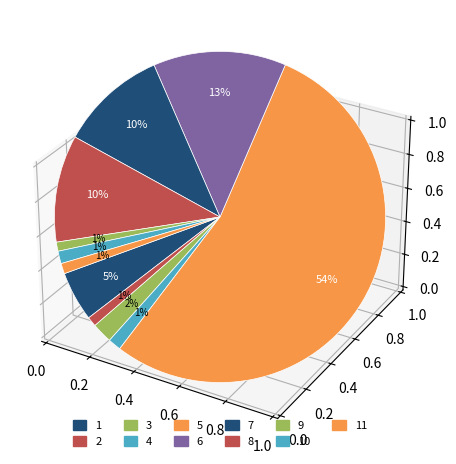

How many segments does this pie chart have?

11